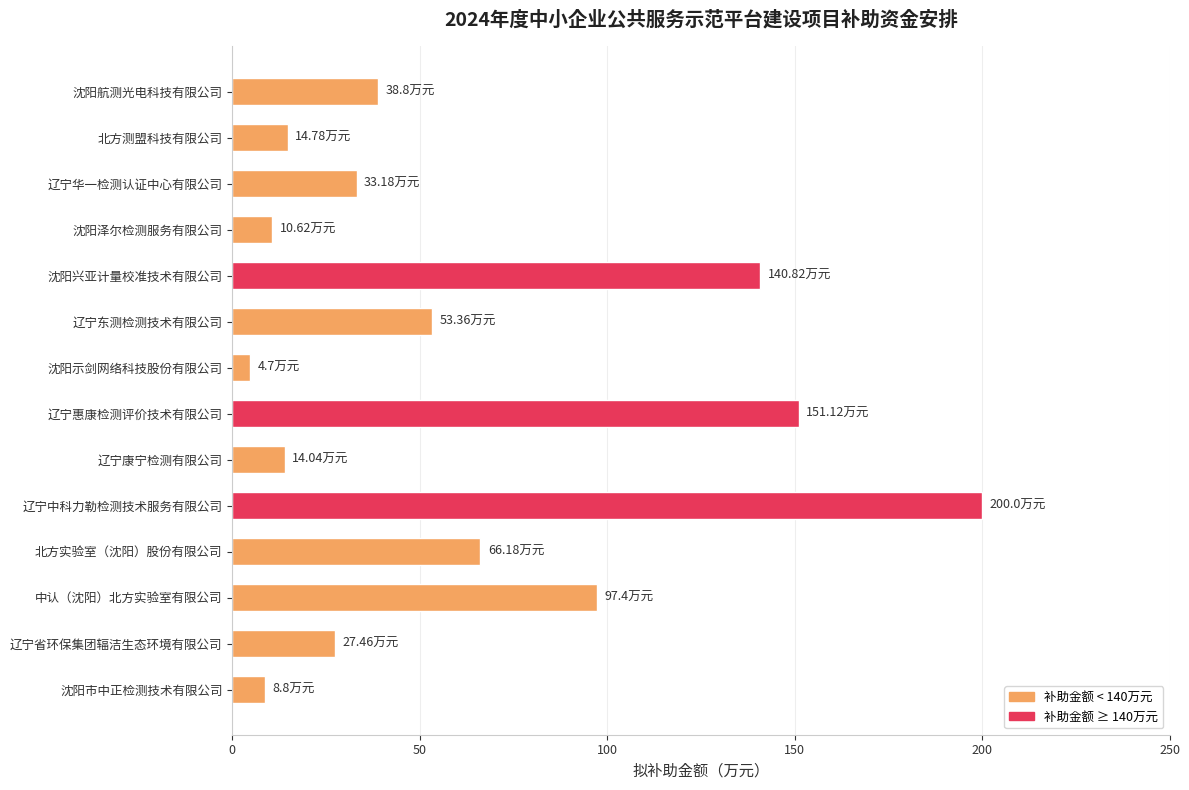

What is the label of the 6th bar from the bottom?

辽宁康宁检测有限公司